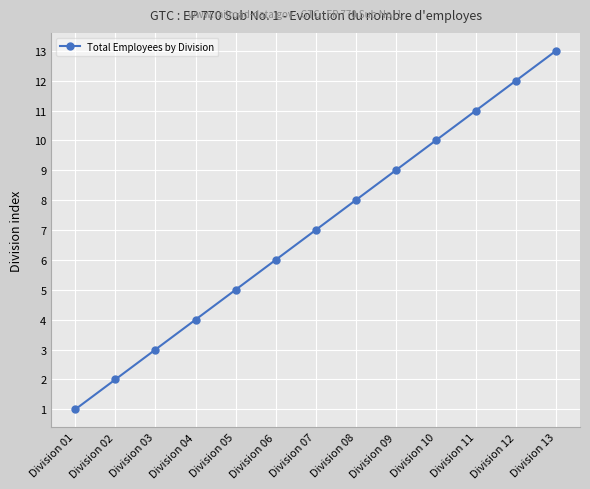

What is the average value?

7